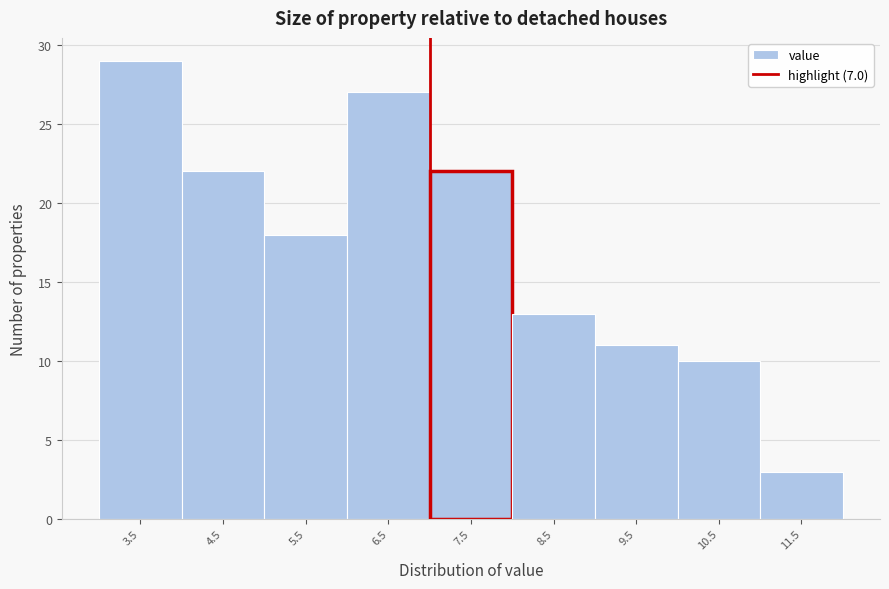

Which range on the x-axis has the tallest bar?

3 to 4